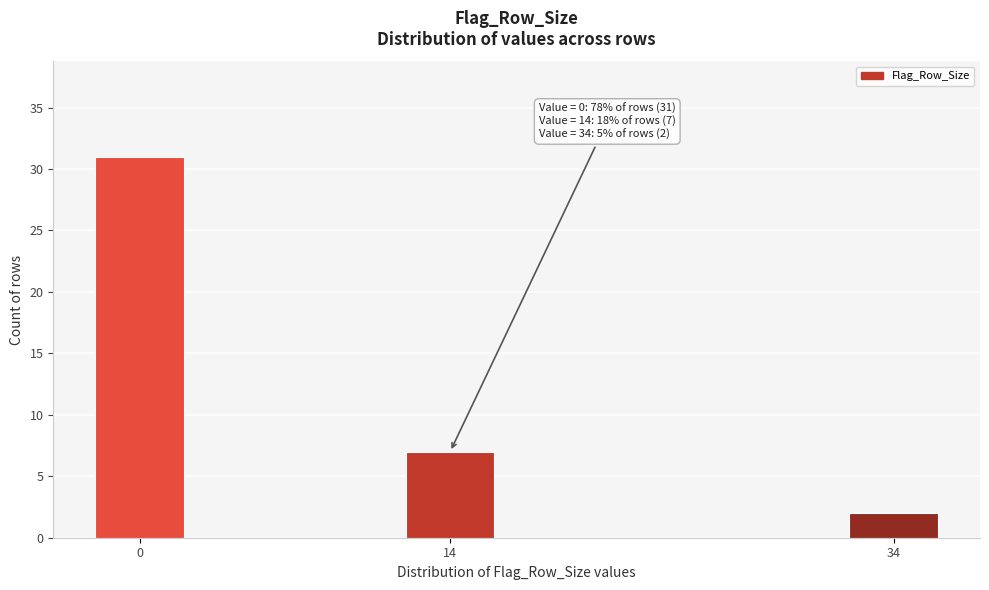

Reading left to right, transcribe all the data shown in this chart.

31	7	2